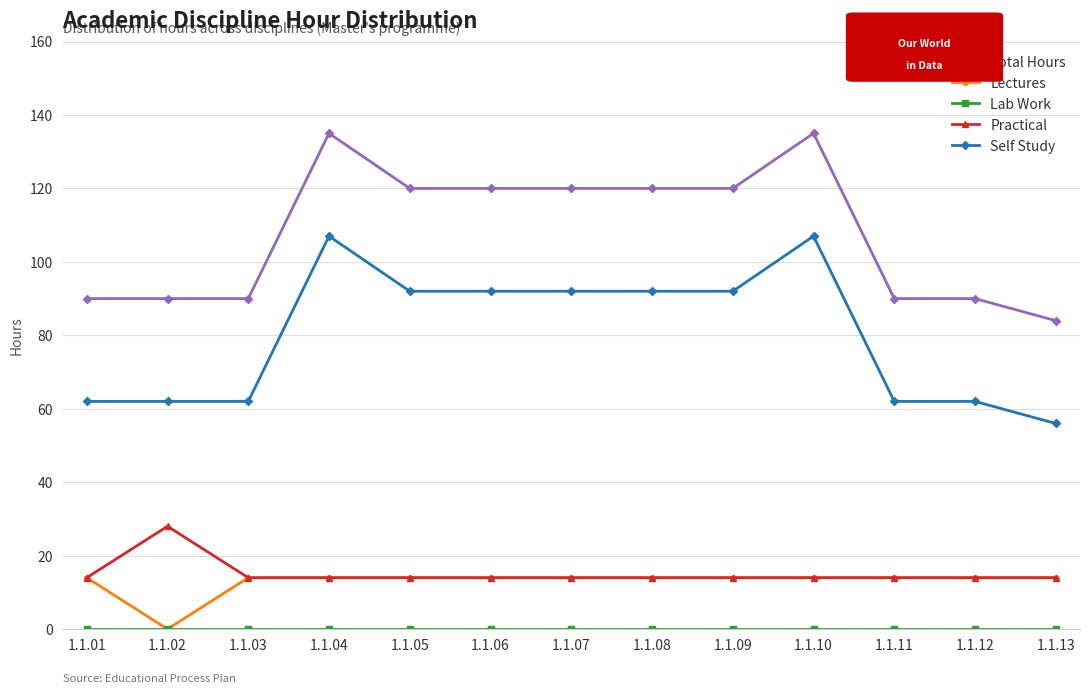

What is the value of the Total Hours point at the 8th from the left?

120